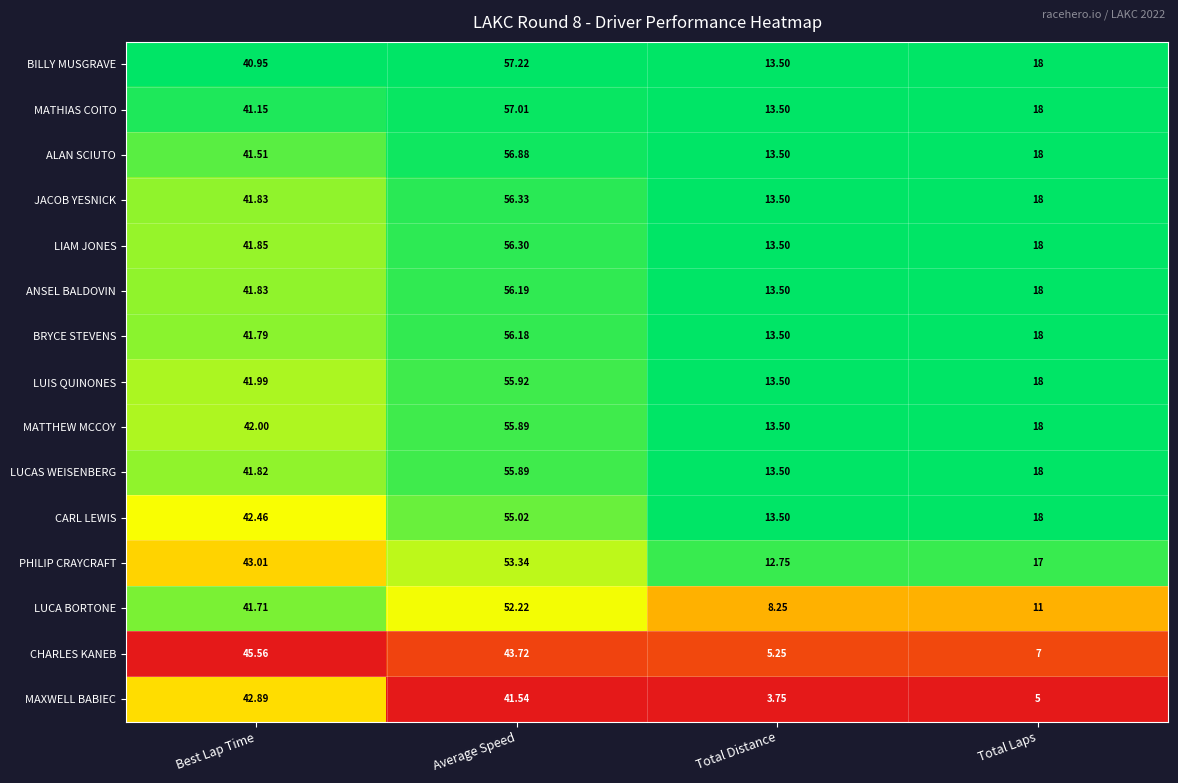

Which label corresponds to the smallest value in the chart?

Total Distance